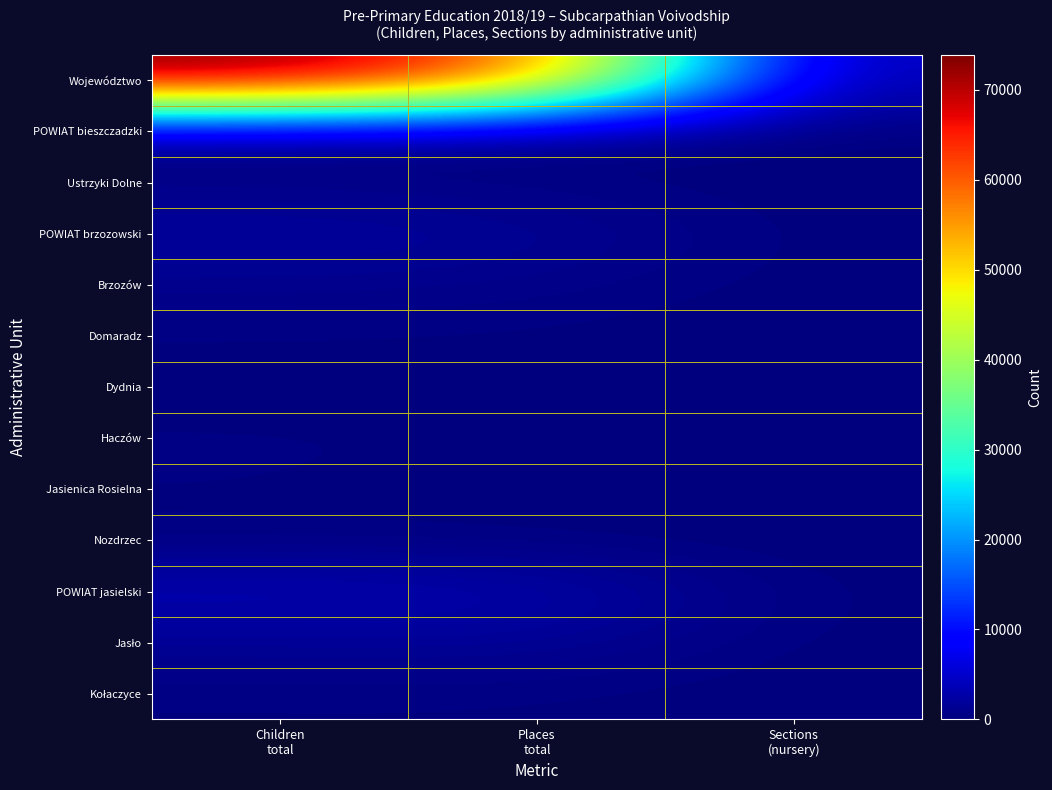

What is the total value across all series at Sections
(nursery)?

2990